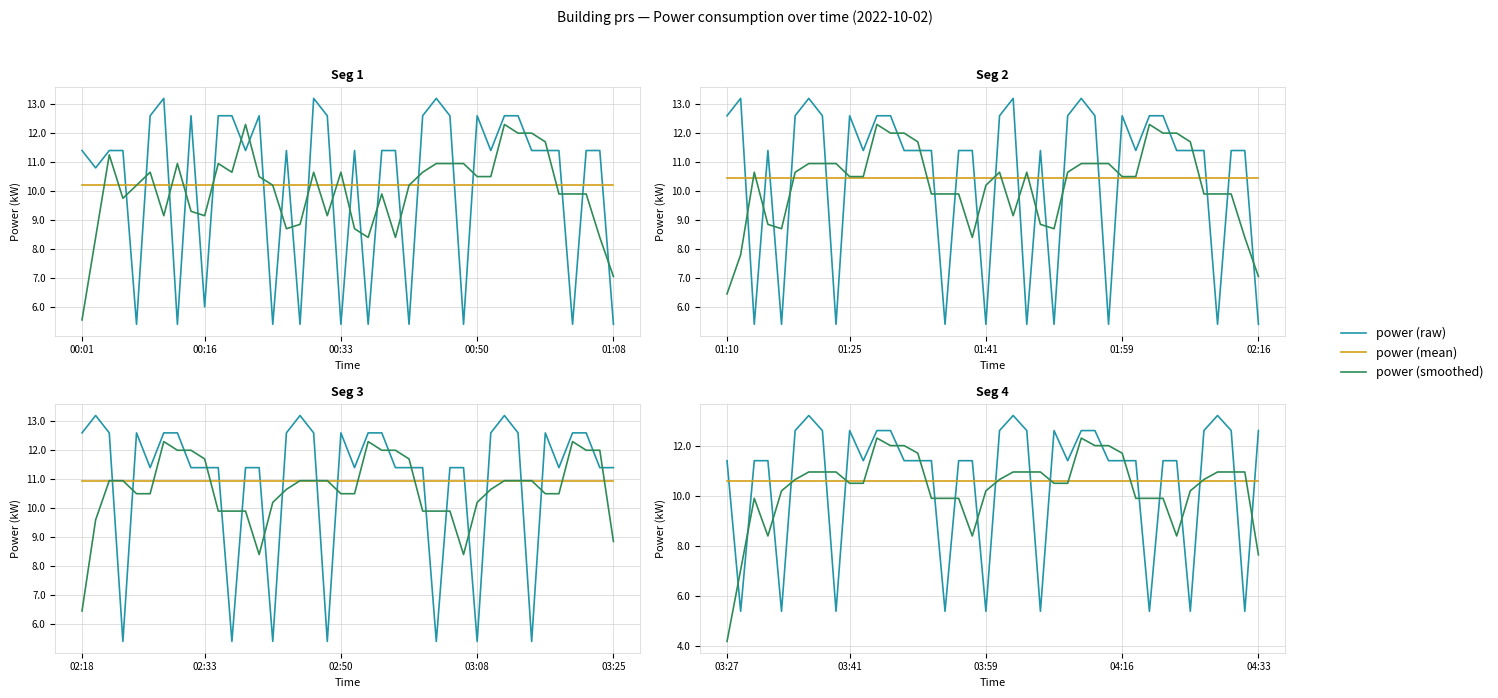

True or false: power (smoothed) has more than 1 points higher than both neighbors.

True